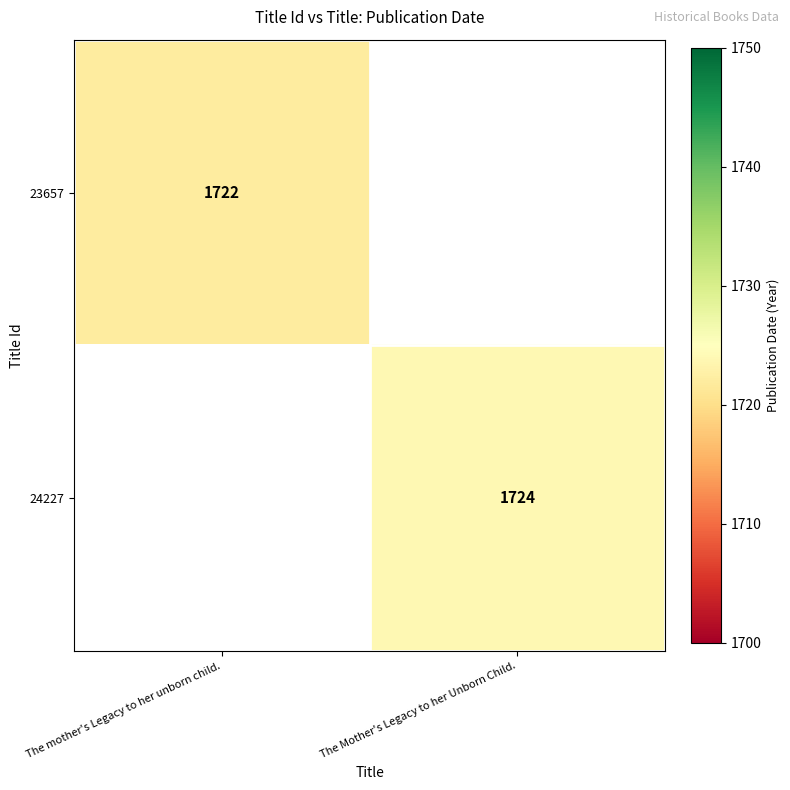

What is the minimum value shown in the chart?

1722.0